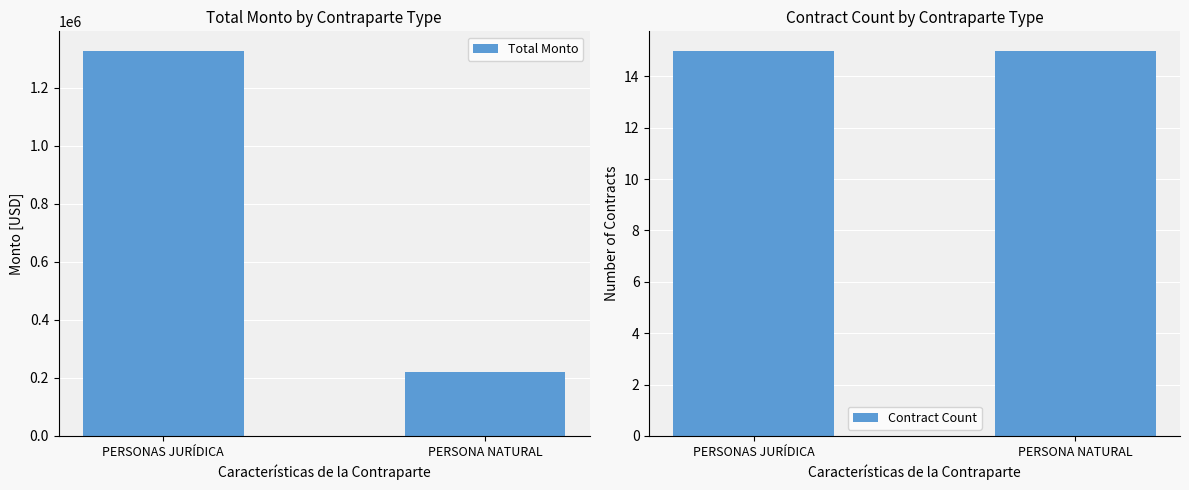

What is the smallest value displayed?

15.0